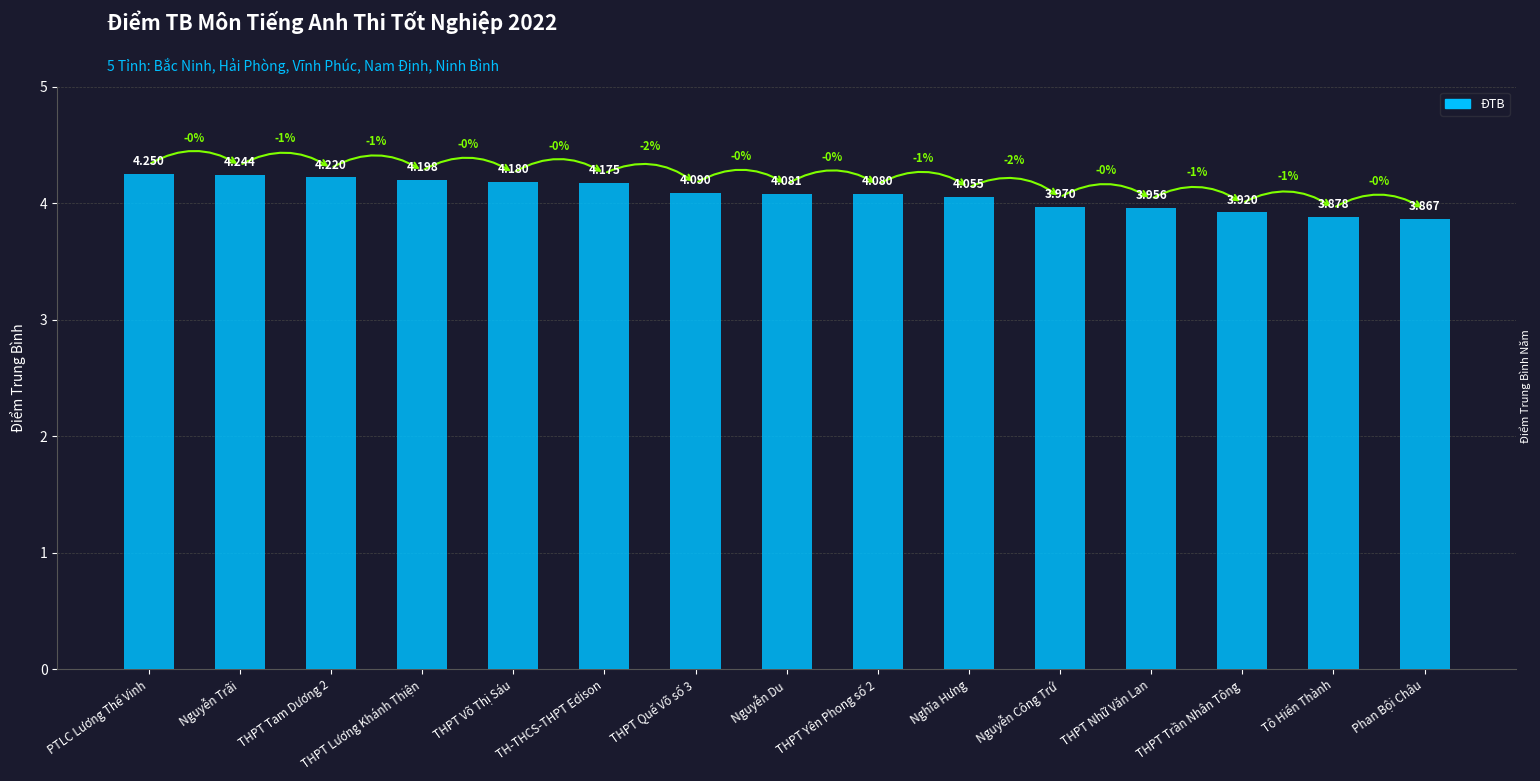

At which label does the data first exceed 4?

PTLC Lương Thế Vinh